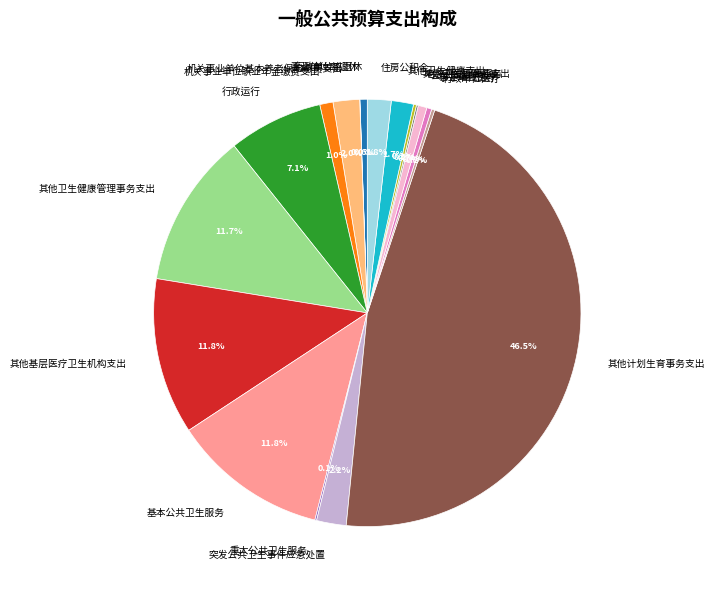

The 事业单位医疗 slice represents 6% of the pie. True or false?

False